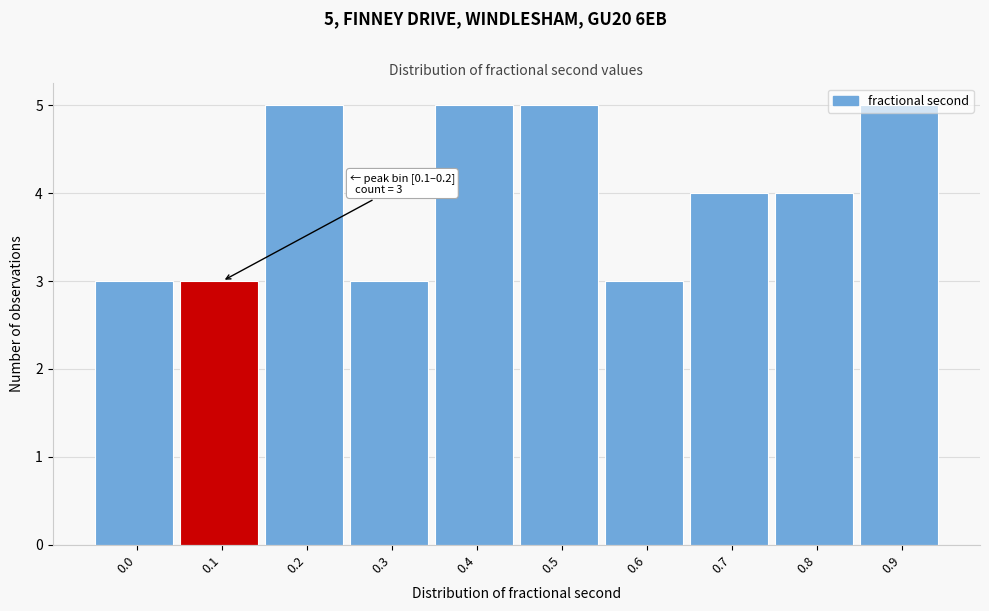

What is the average value?

4